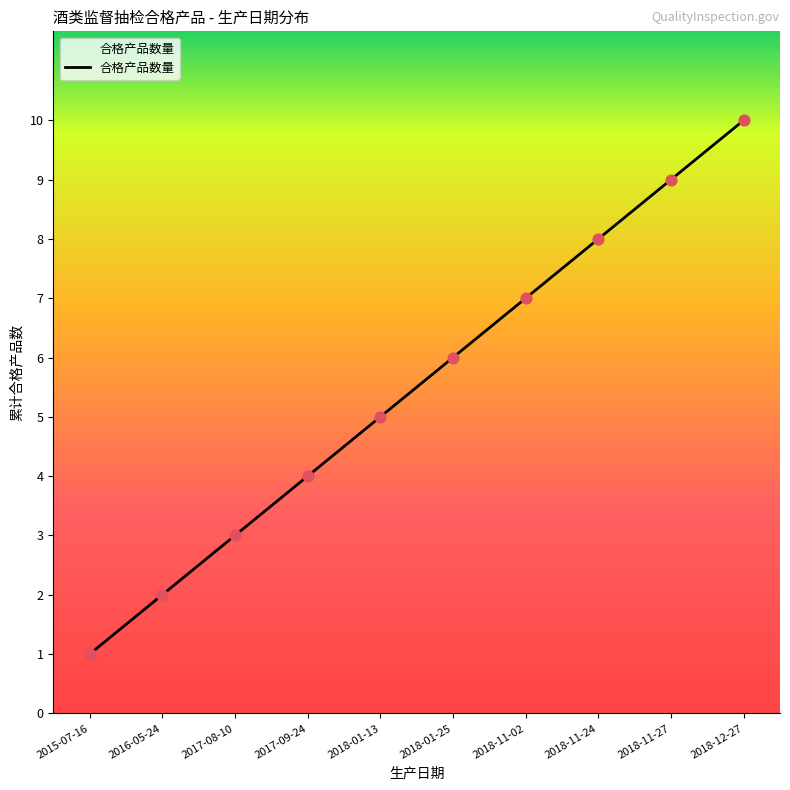

Between 2017-08-10 and 2018-11-24, which is larger?

2018-11-24